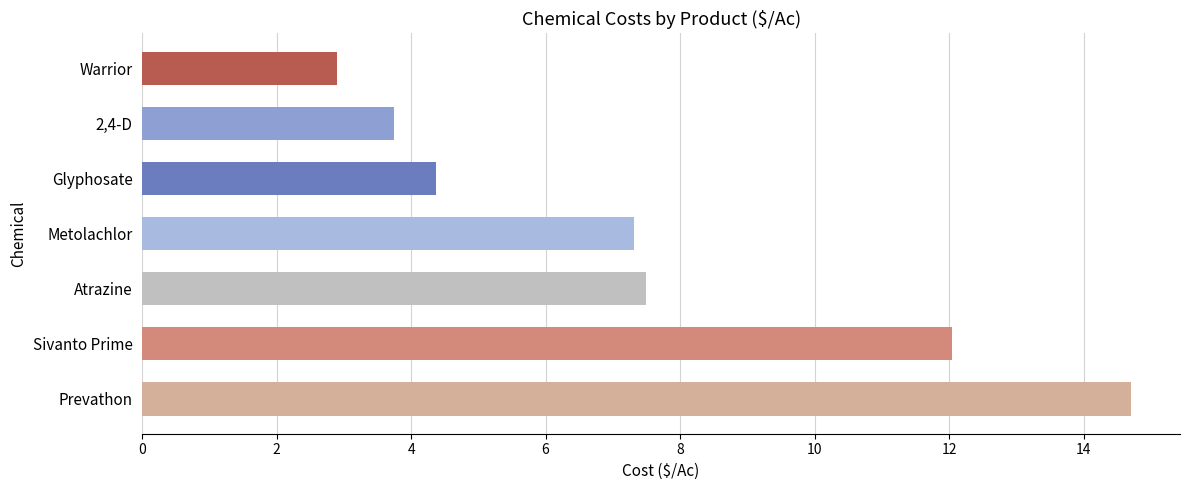

Rank the categories by value from highest to lowest.

Prevathon, Sivanto Prime, Atrazine, Metolachlor, Glyphosate, 2,4-D, Warrior